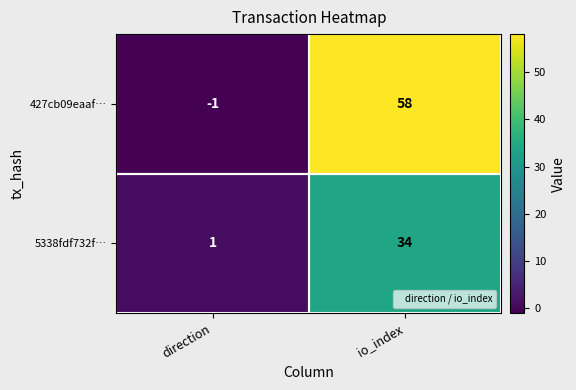

The 427cb09eaaf… series shows -1 at direction. True or false?

True